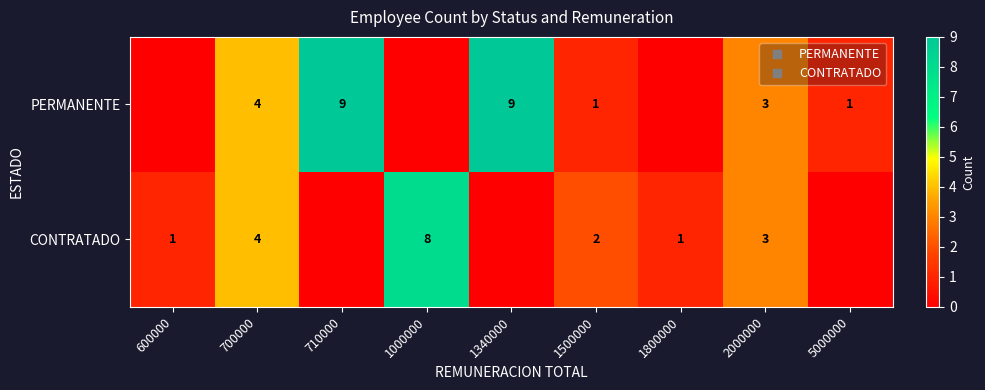

Rank the series by their maximum value, from lowest to highest.

CONTRATADO, PERMANENTE